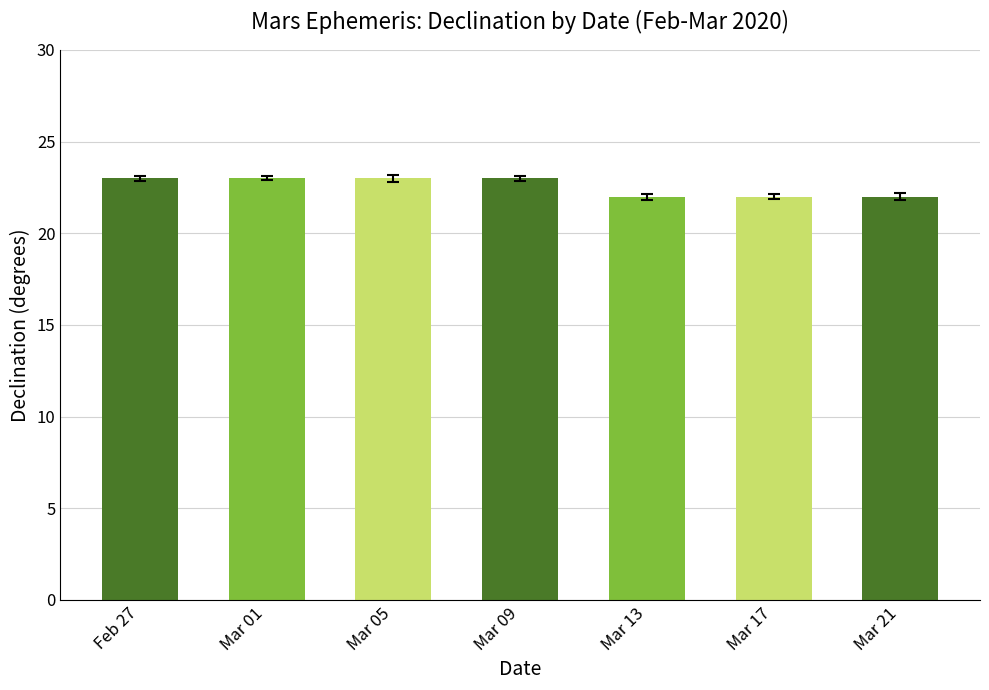

How many categories are shown in the chart?

7